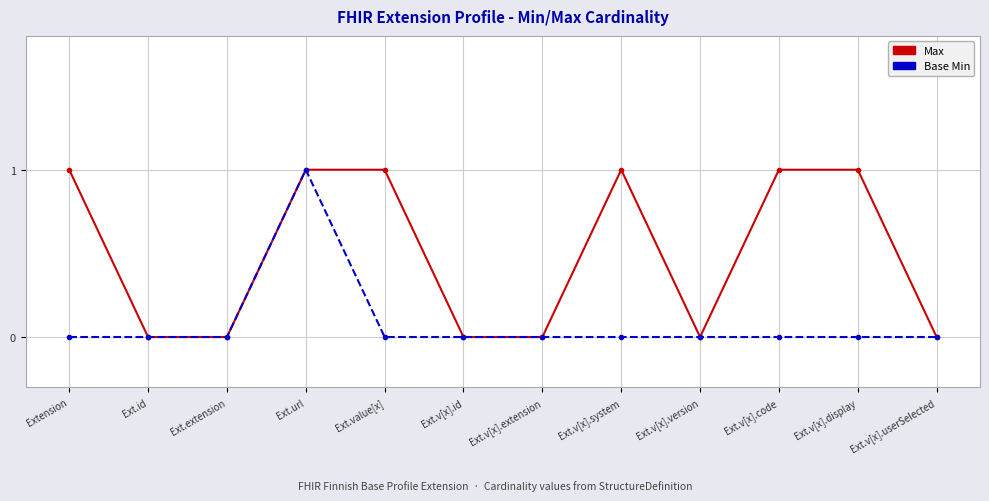

What position from the left is Extension?

1